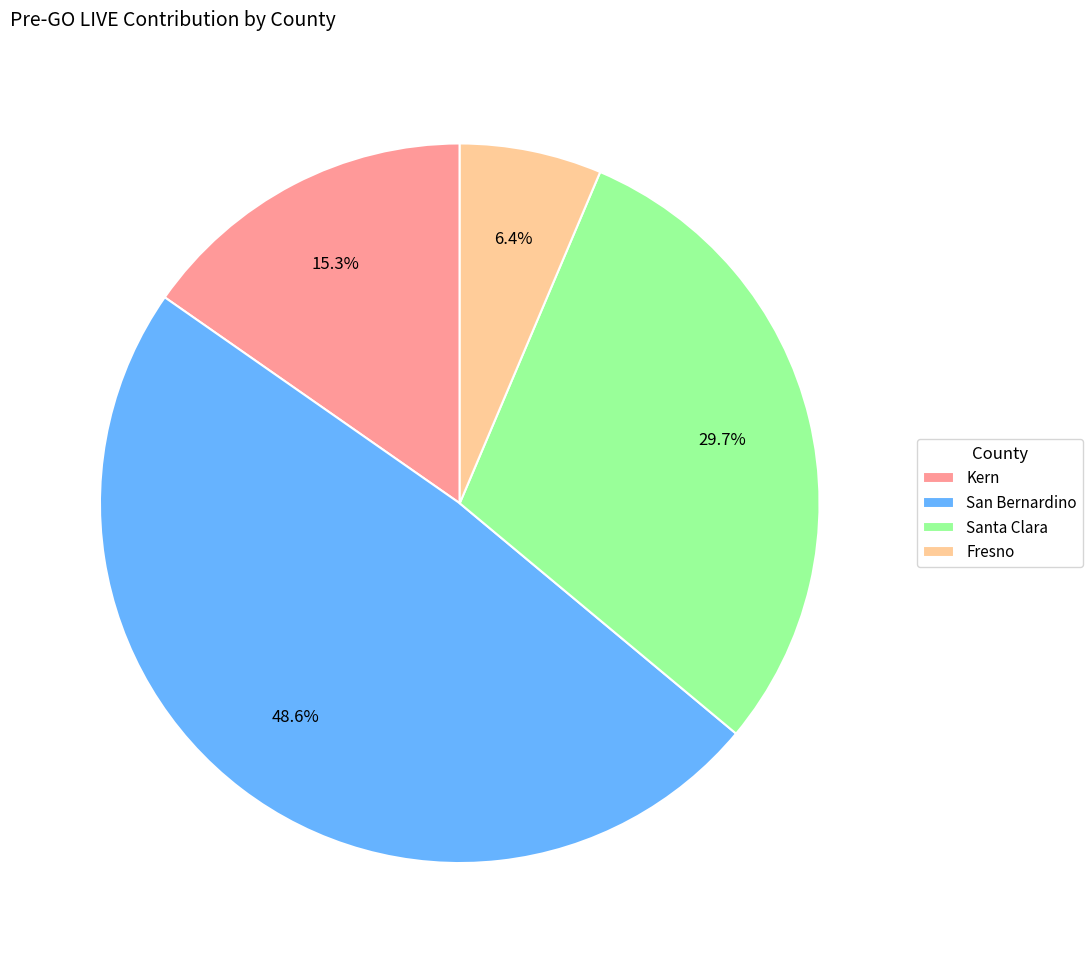

To the nearest percent, what is the average slice percentage?

25%